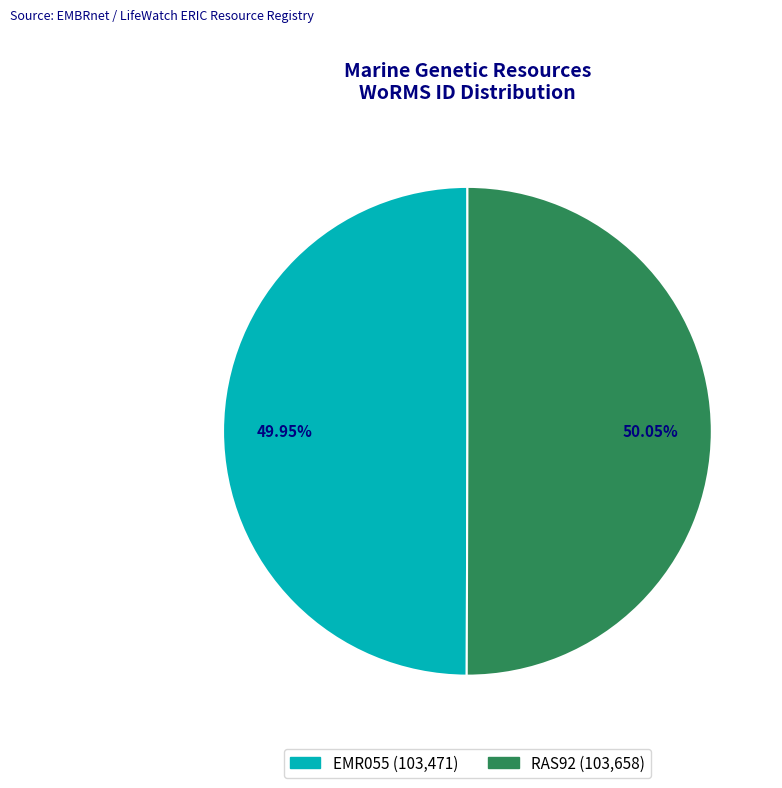

Between RAS92 and EMR055, which is larger?

RAS92